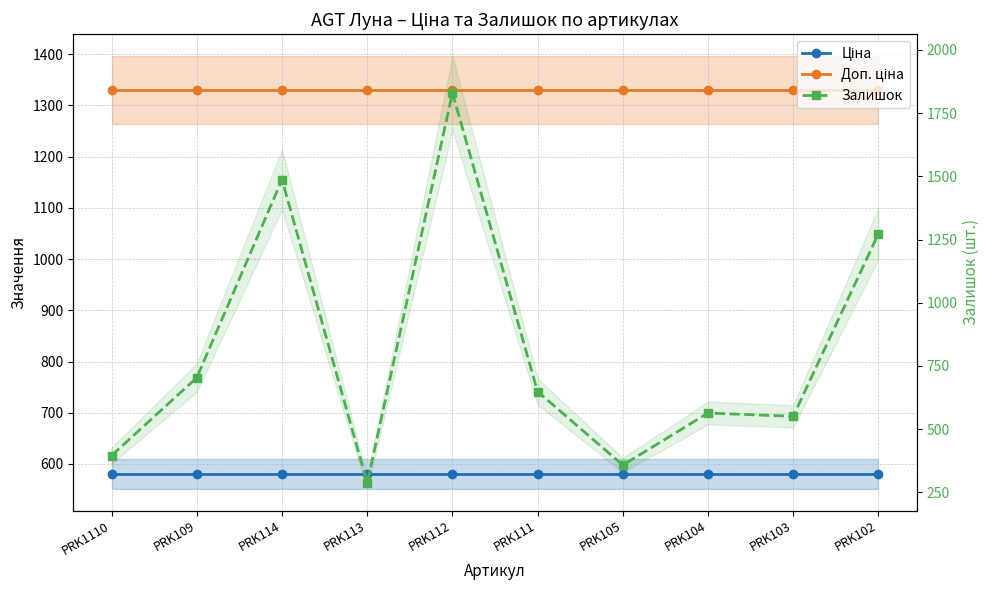

What is the value of the Ціна point at the 8th from the left?

580.4